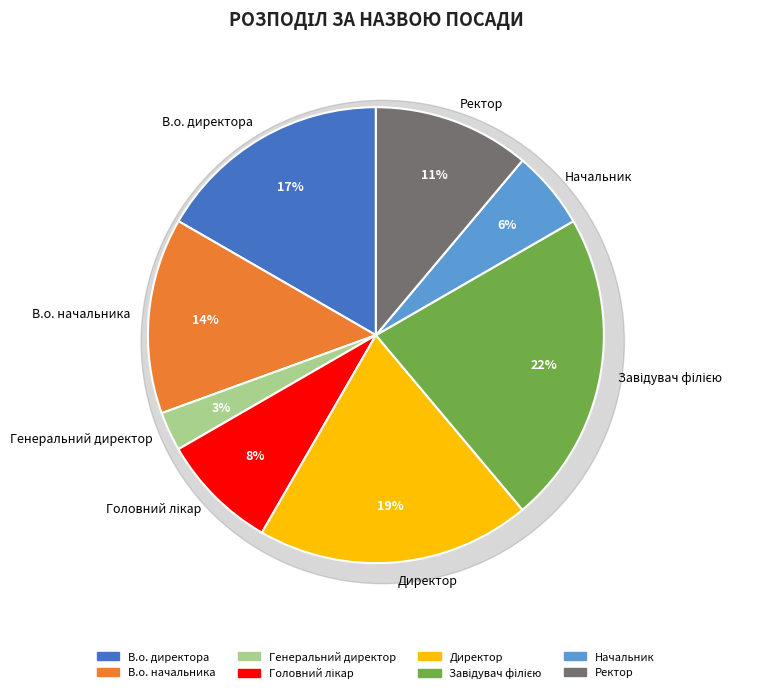

To the nearest percent, what portion does В.о. начальника represent?

14%